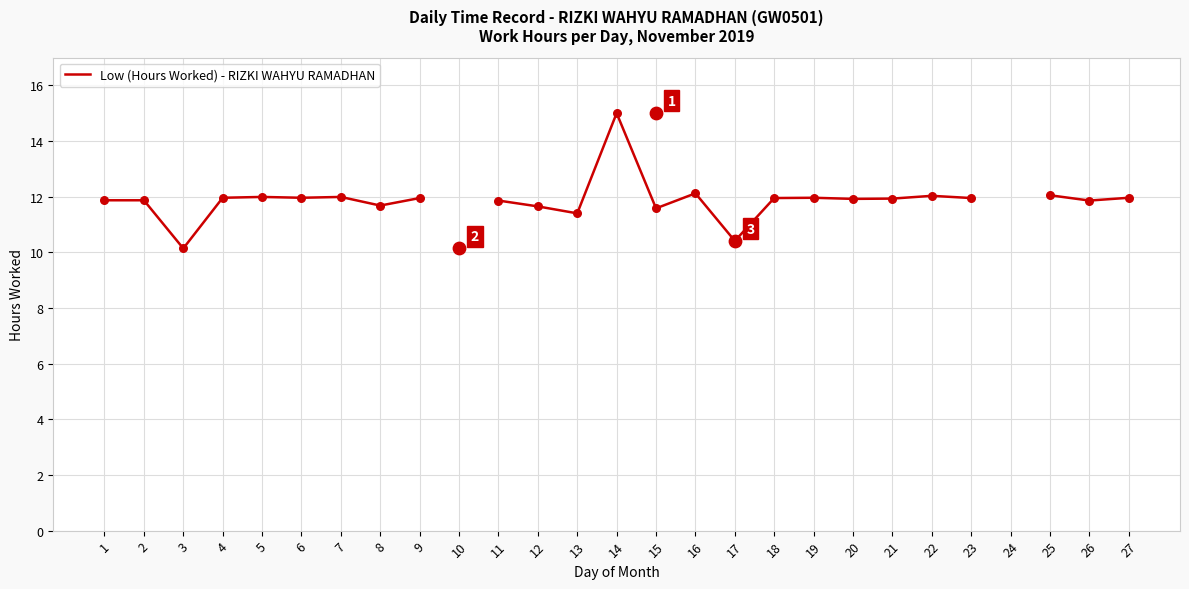

What is the change in value from 15 to 23?

+0.4